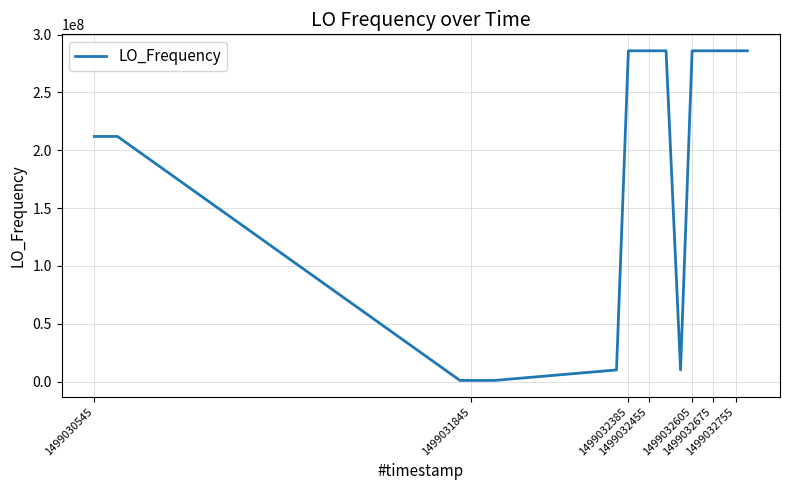

What is the difference between the maximum and minimum values?

285100620.5